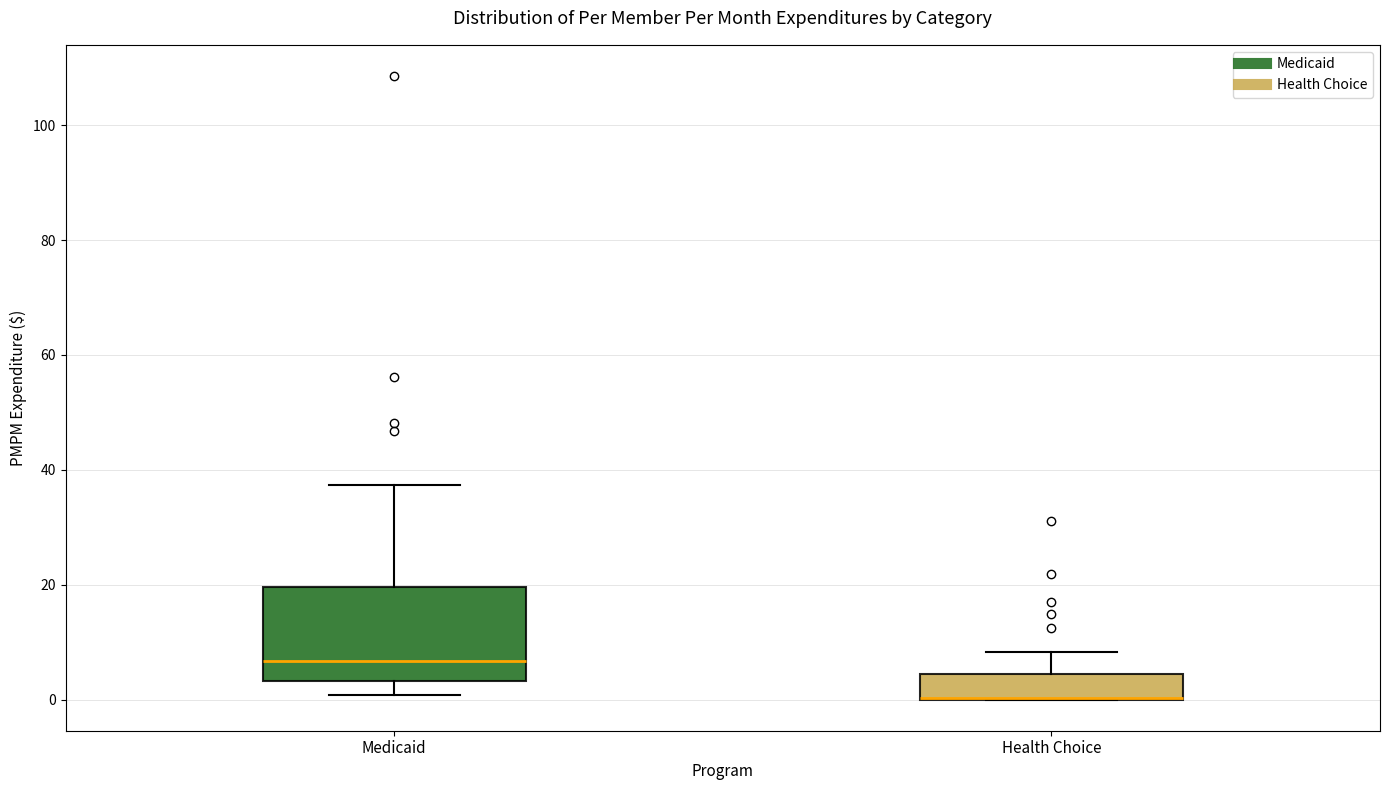

Reading left to right, read every box against the y-axis: the position of its median line, the range the box covers, and the ends of its whiskers. The values are not printed on the chart, so give them approximately, as read against the axis.

Medicaid: median 6, box 4 to 20, whiskers 0 to 38
Health Choice: median 0 (drawn on the box's lower edge), box 0 to 4, whiskers 0 to 8